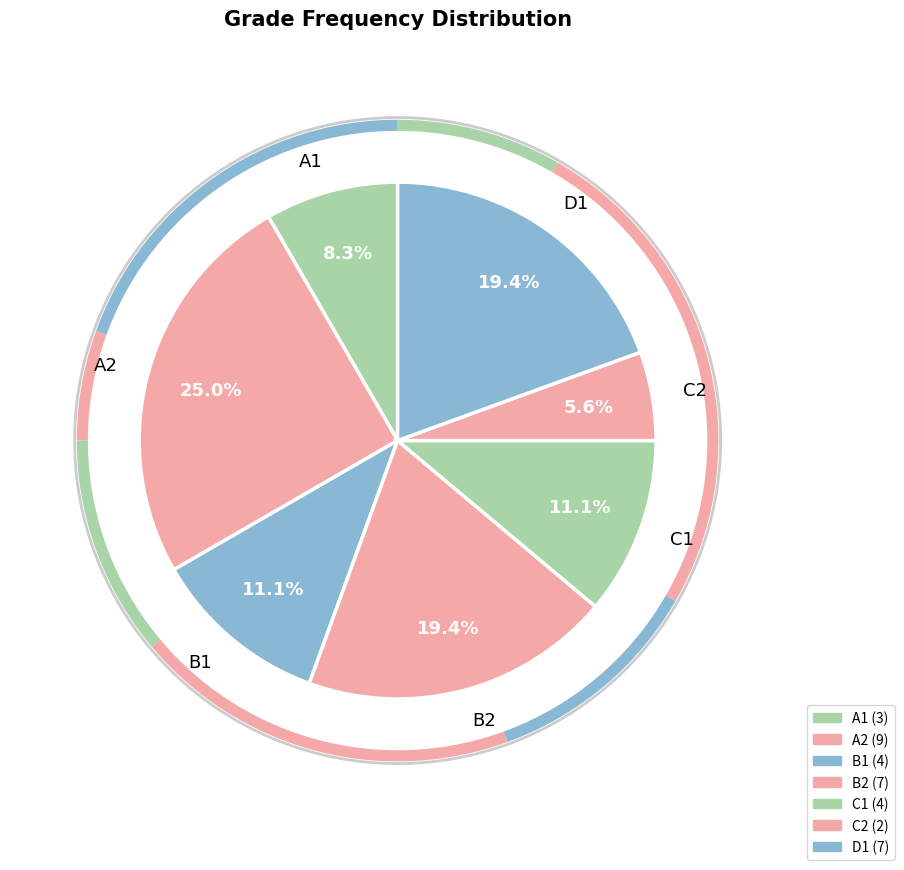

What percentage is the B2 slice, to the nearest percent?

19%